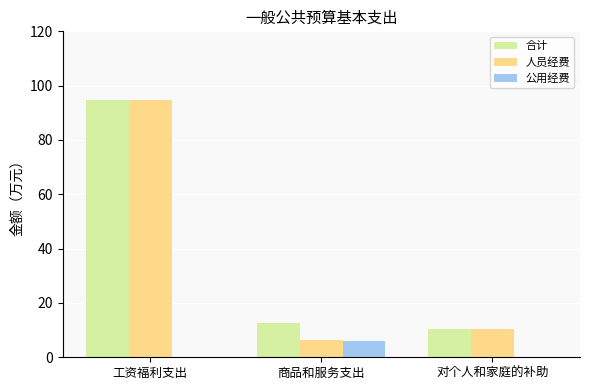

Is it true that 人员经费 equals 94.6 at 工资福利支出?

True